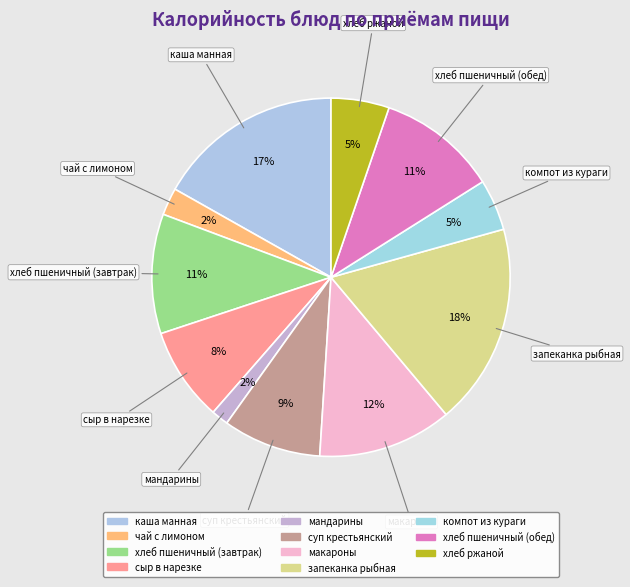

Which category has the smallest portion of the pie?

мандарины